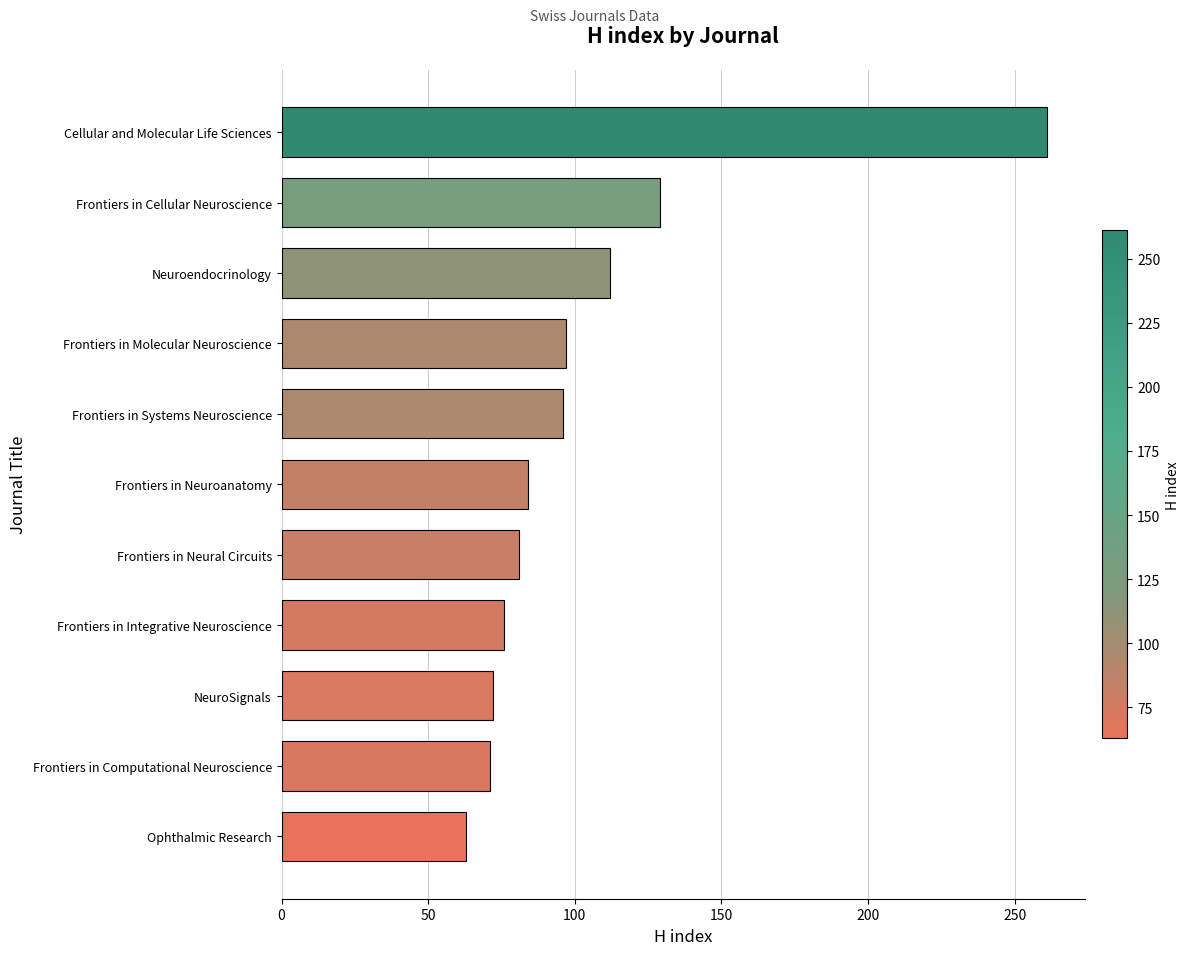

True or false: the data shows 76 at Frontiers in Integrative Neuroscience.

True